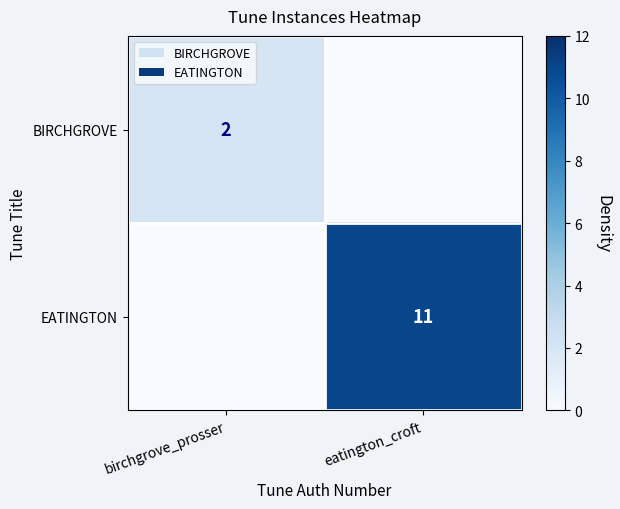

The value of EATINGTON at eatington_croft is 11. True or false?

True